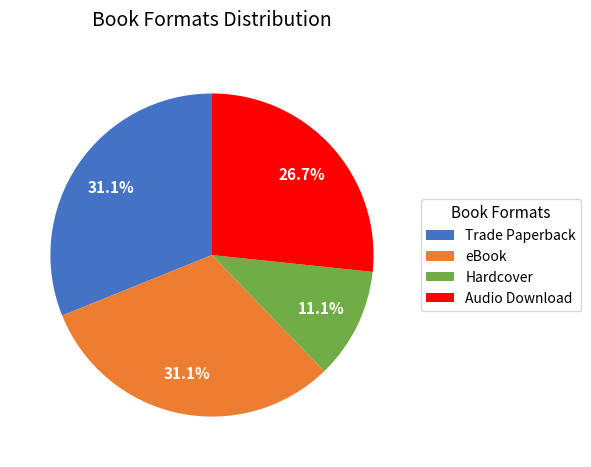

Is there a majority slice in this chart?

No